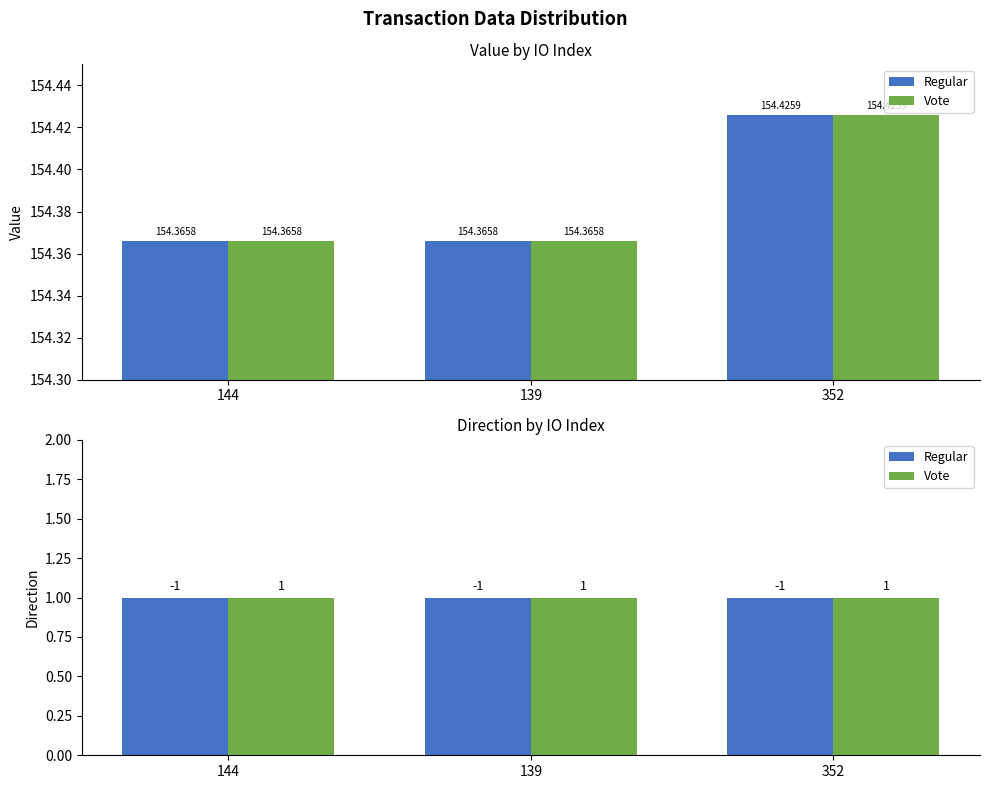

Is the value of Regular at 144 greater than the value of Vote at 352?

No